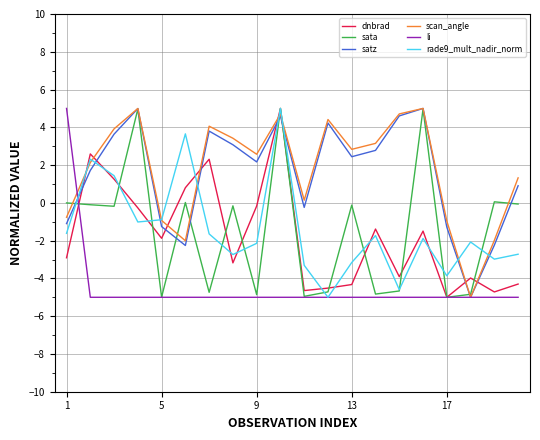

What is the smallest value displayed?

-5.0